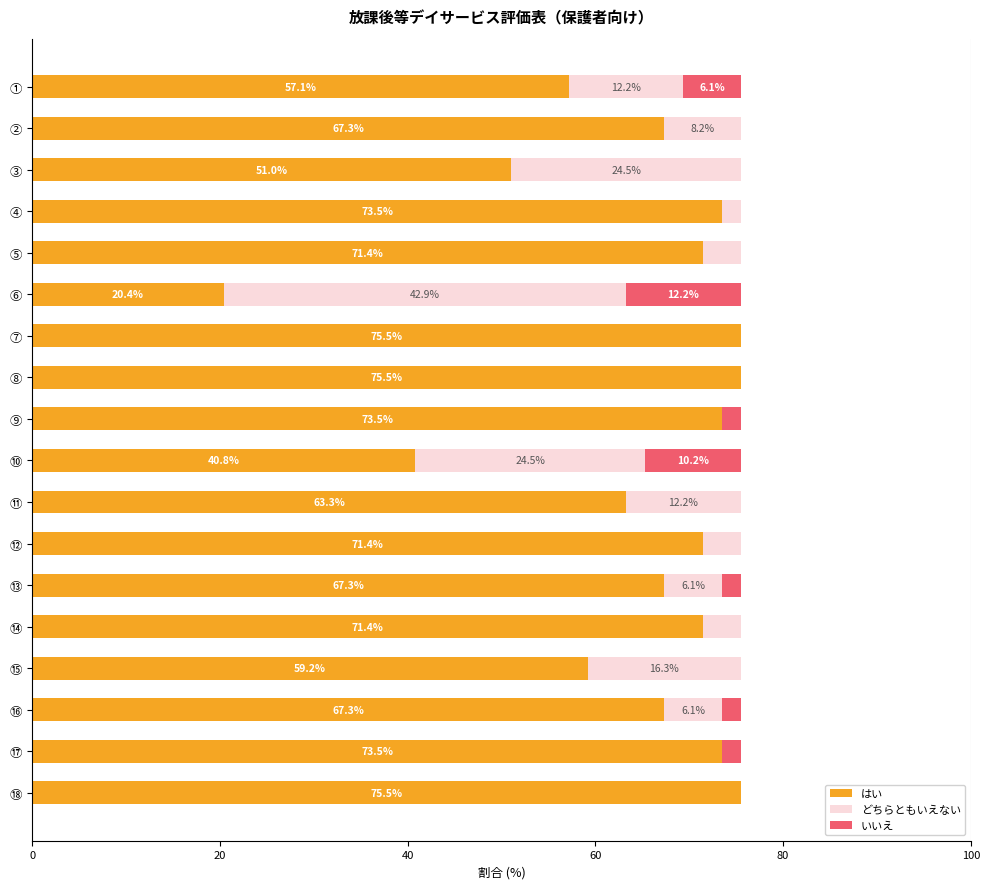

What is the maximum value for はい?

75.5